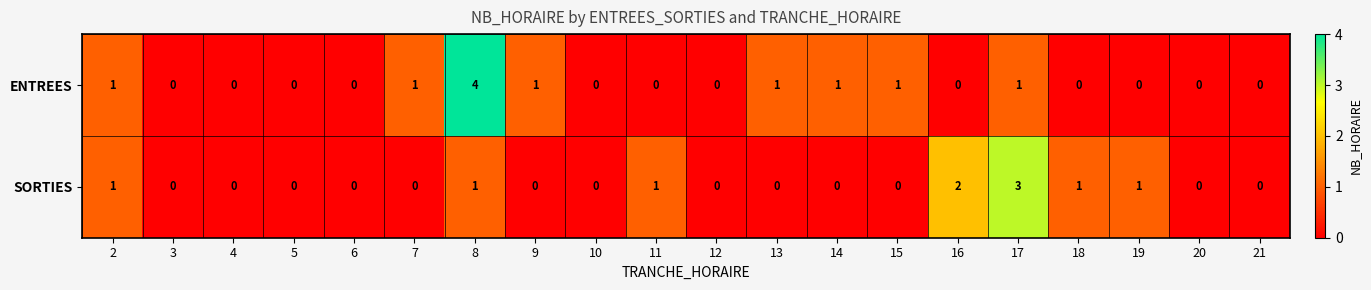

Rank the series by their average value, from lowest to highest.

SORTIES, ENTREES